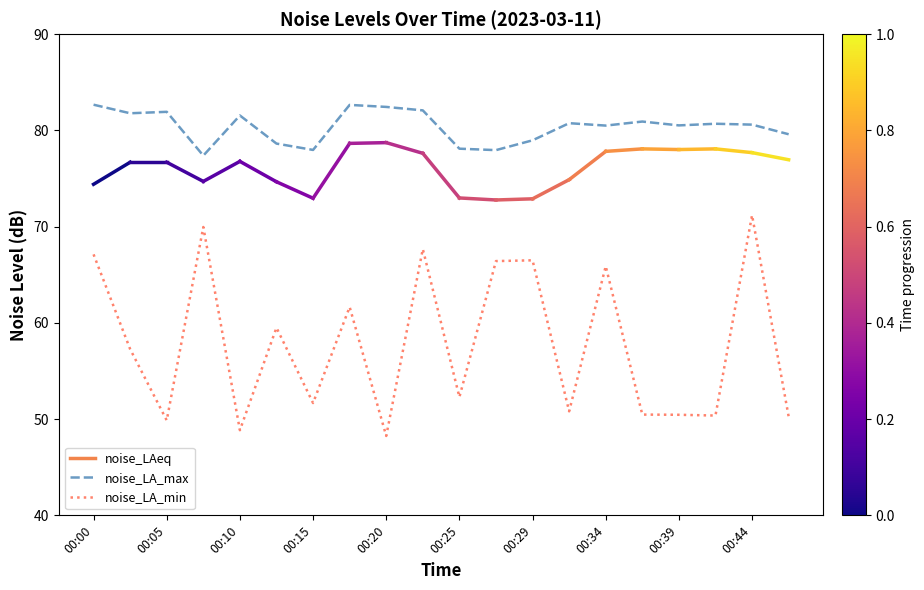

Rank the series by their maximum value, from lowest to highest.

noise_LA_min, noise_LA_max